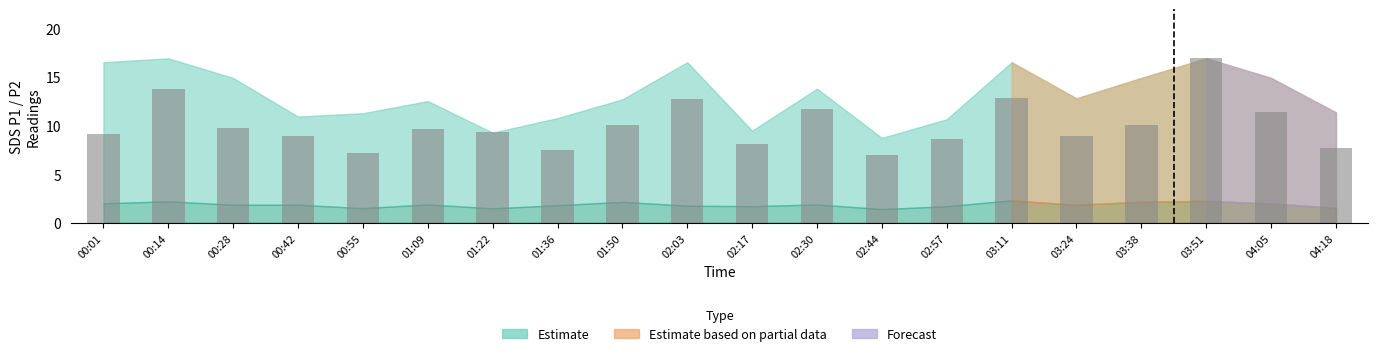

What is the greatest value displayed?

16.9